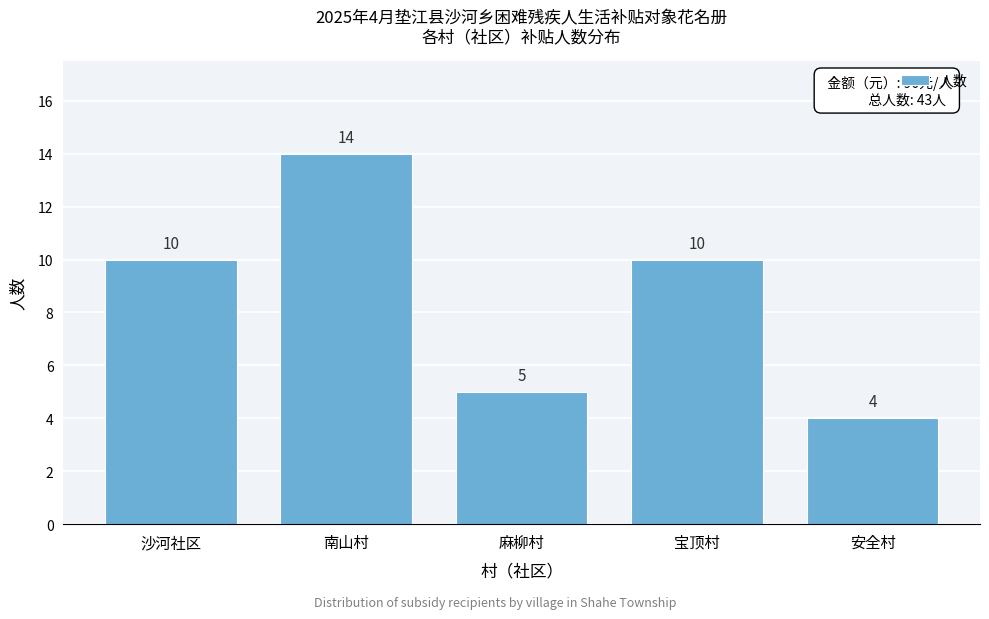

Reading left to right, what are all the values shown in this chart?

沙河社区=10	南山村=14	麻柳村=5	宝顶村=10	安全村=4